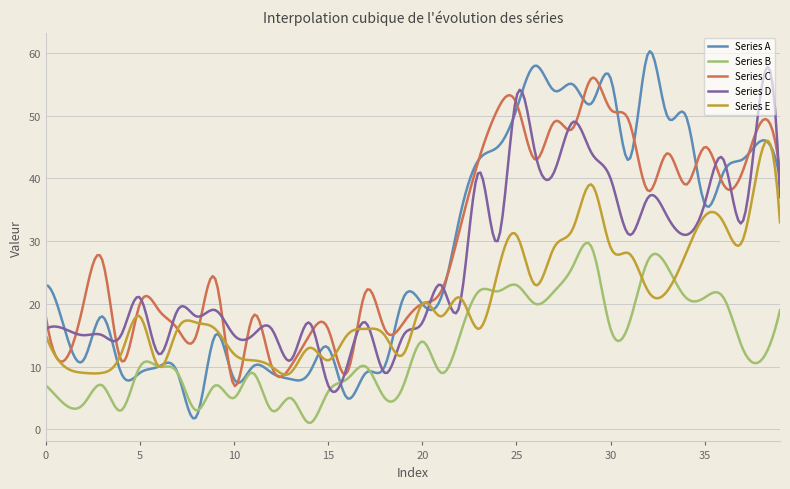

Which series has the widest spread of values?

Series A